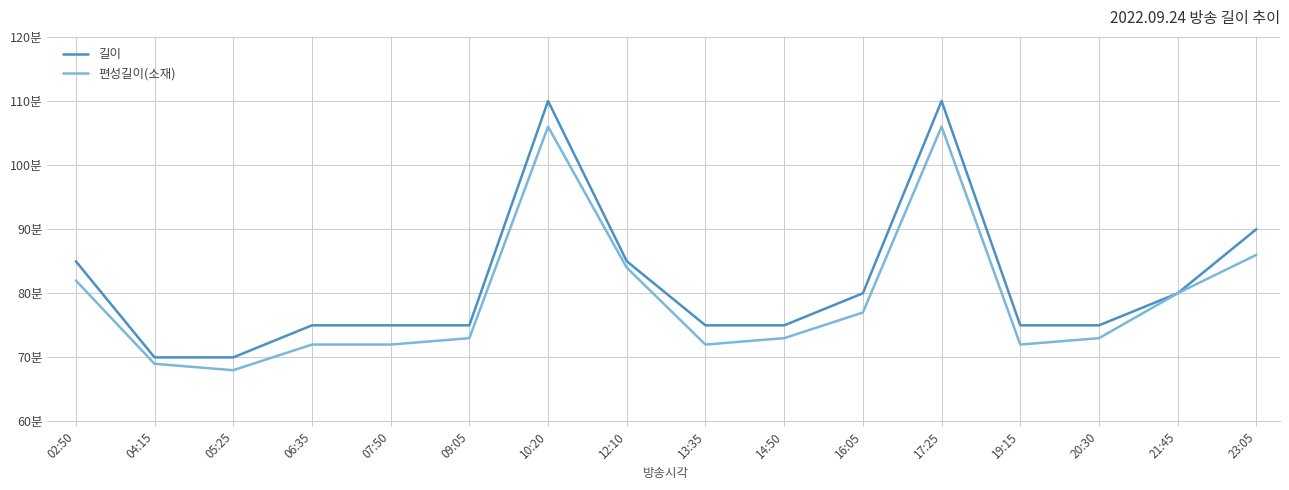

Does the chart have visible grid lines?

Yes